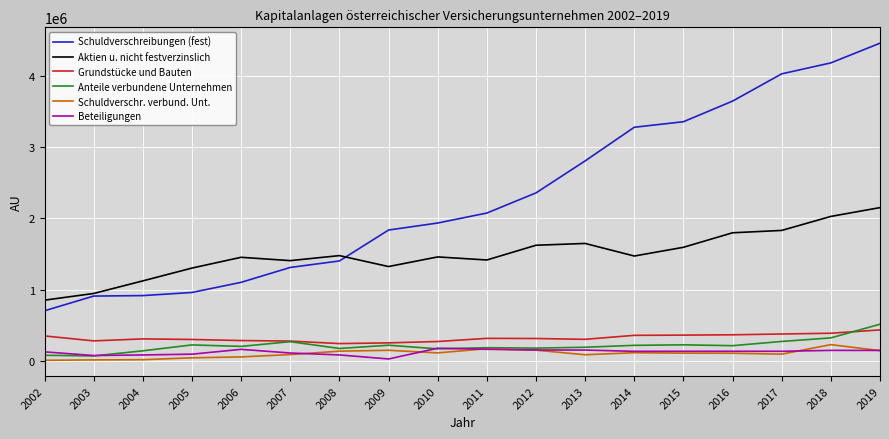

What are all the series names shown in the legend?

Schuldverschreibungen (fest), Aktien u. nicht festverzinslich, Grundstücke und Bauten, Anteile verbundene Unternehmen, Schuldverschr. verbund. Unt., Beteiligungen